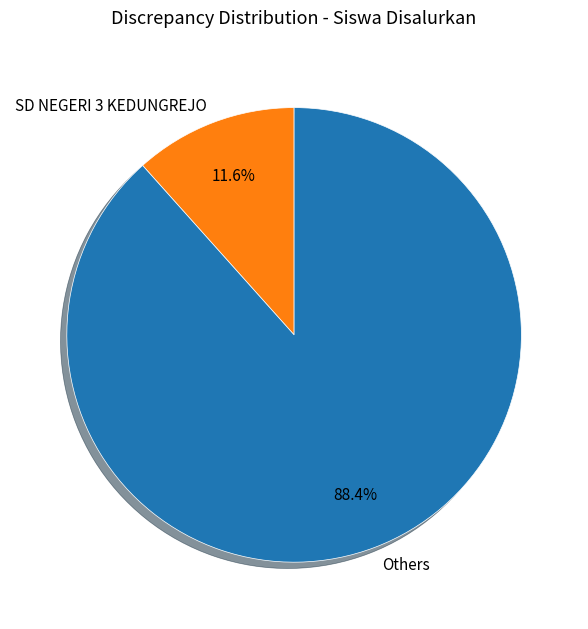

Rank the categories by value from lowest to highest.

SD NEGERI 3 KEDUNGREJO, Others